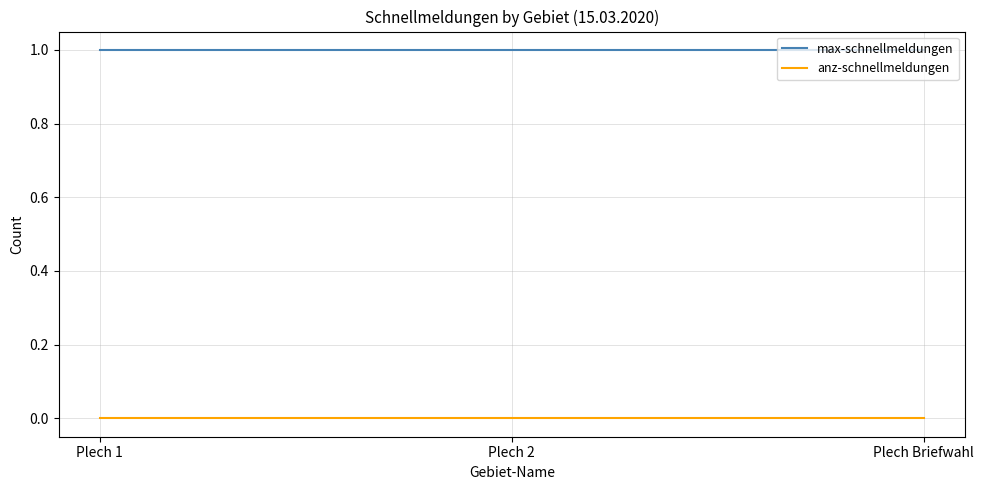

Does the chart display data point markers on the line(s)?

No